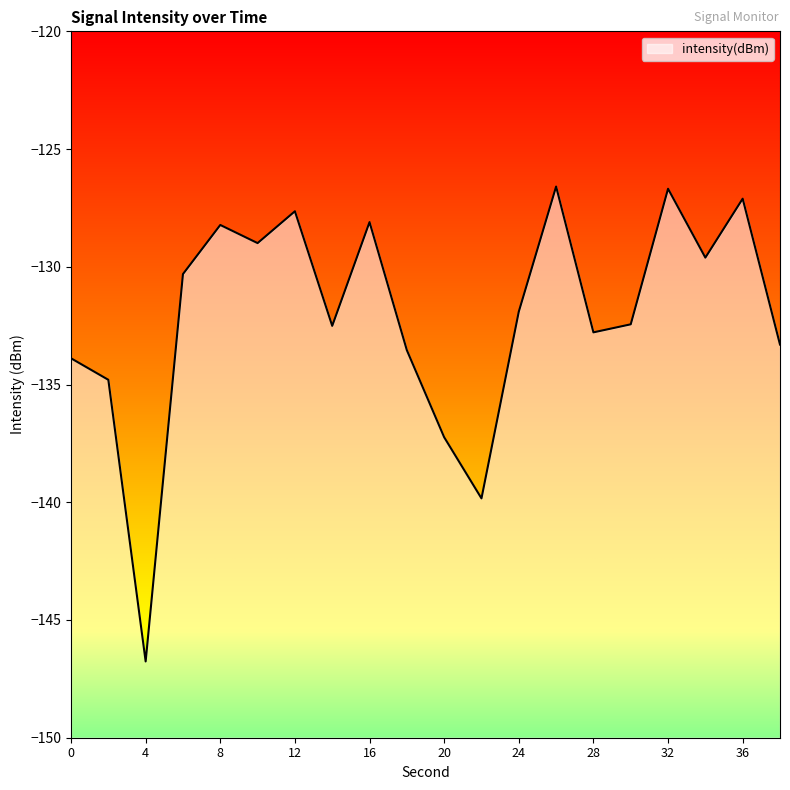

What is the change in value from 16 to 20?

-9.1